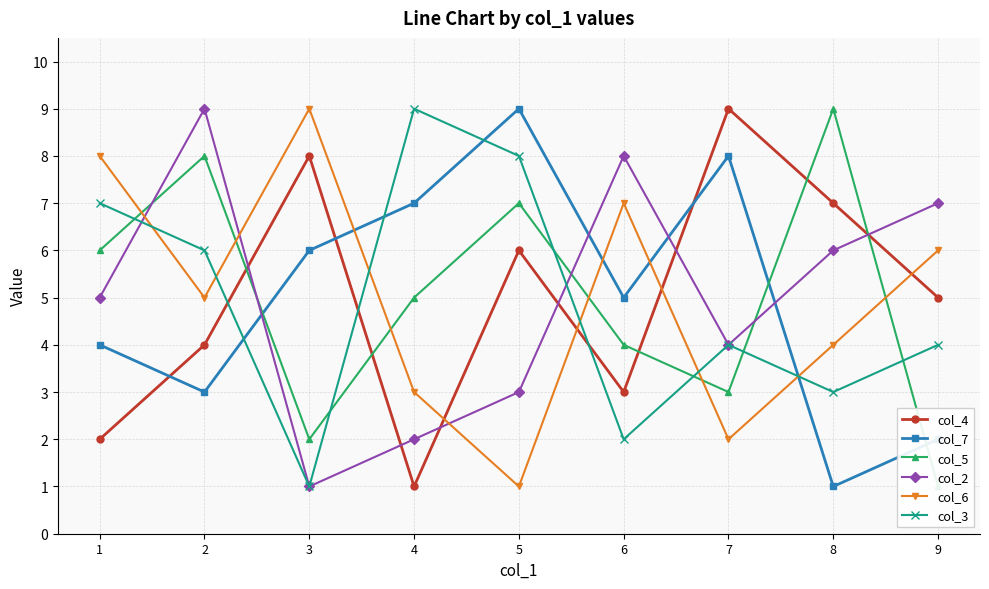

What is the average value of the col_2 series?

5